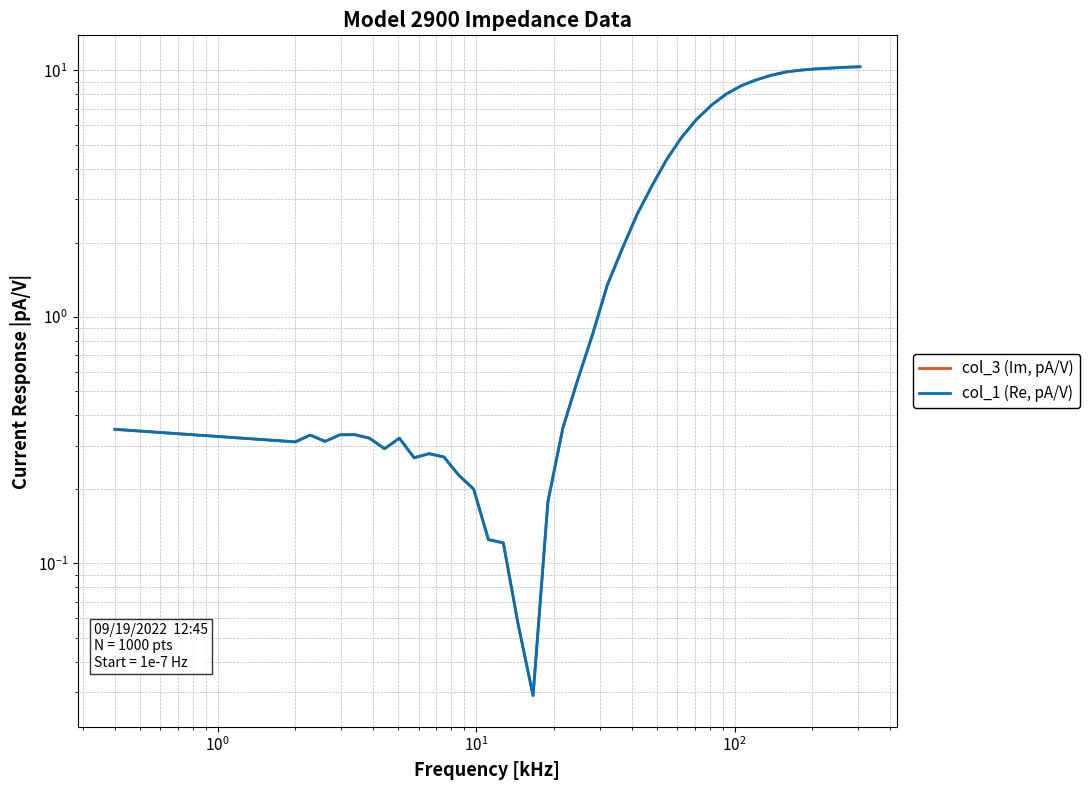

How many interior local valleys does the col_1 (Re, pA/V) series have?

5